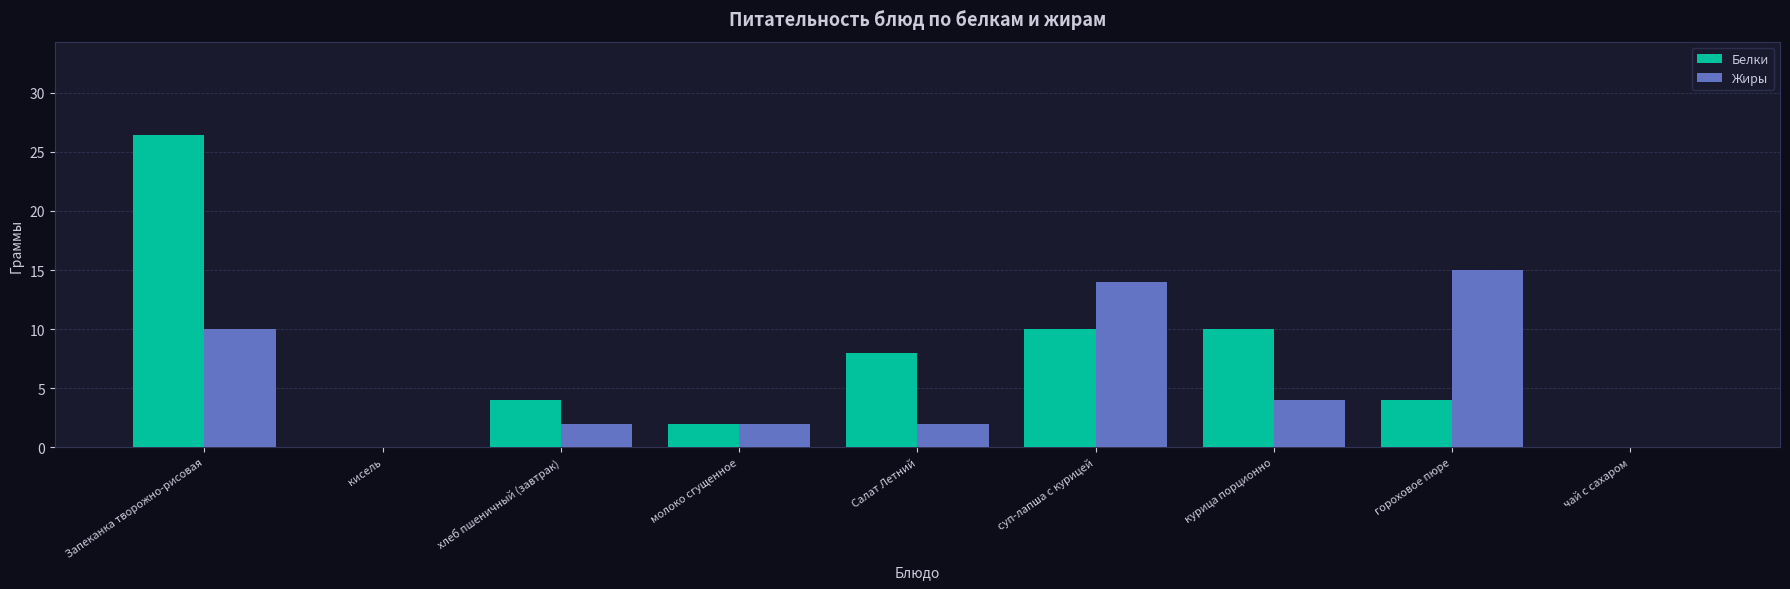

What is the approximate value of Белки at гороховое пюре?

4.0